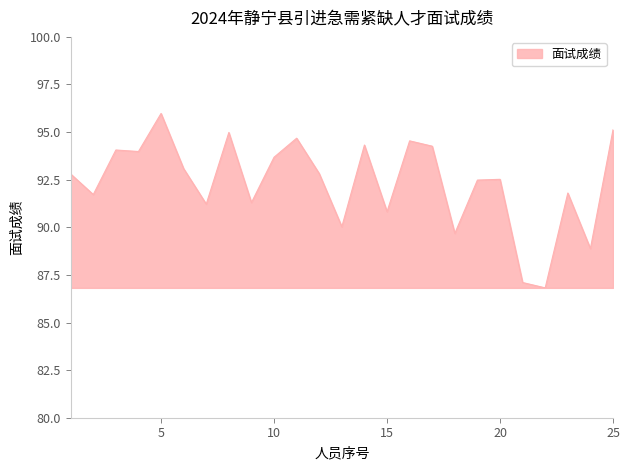

What is the smallest value displayed?

86.8